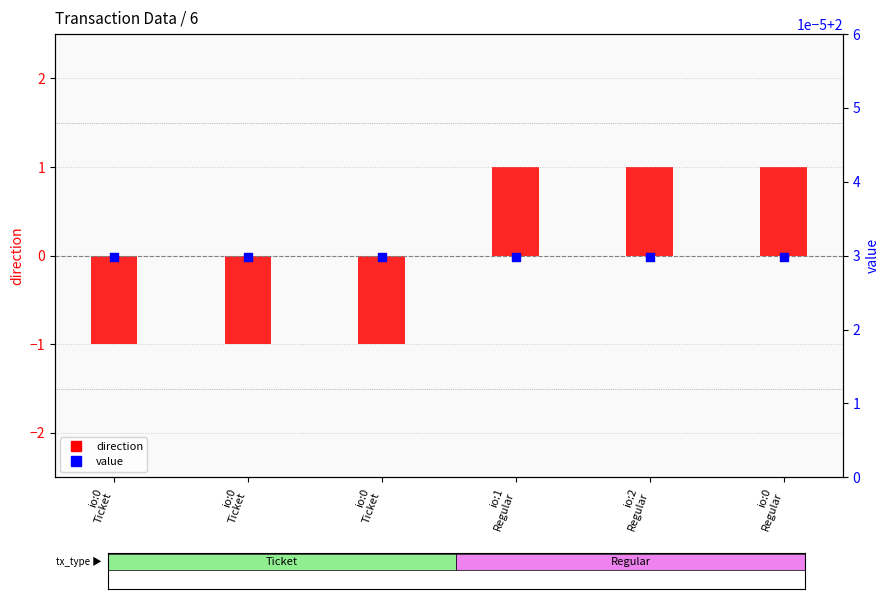

Is the value of direction at io:2
Regular greater than the value of value at io:0
Ticket?

No